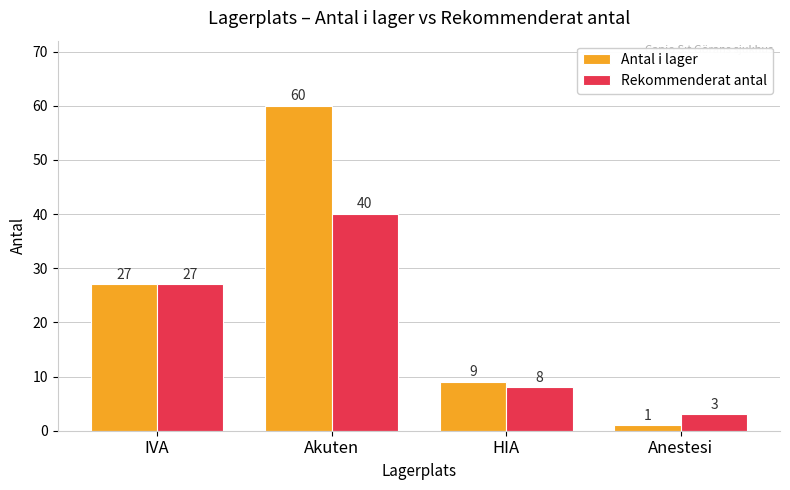

What is the difference between the Antal i lager values at Anestesi and HIA?

8